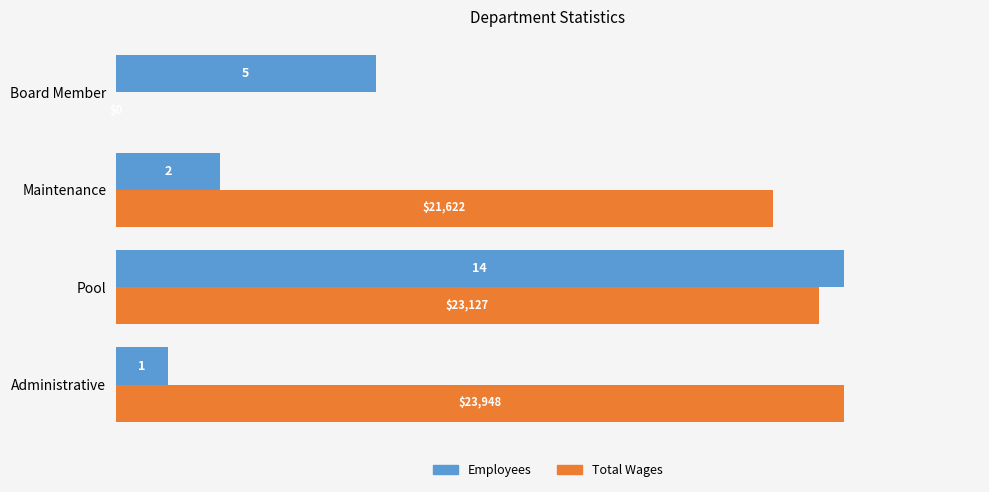

What are all the series names shown in the legend?

Employees, Total Wages